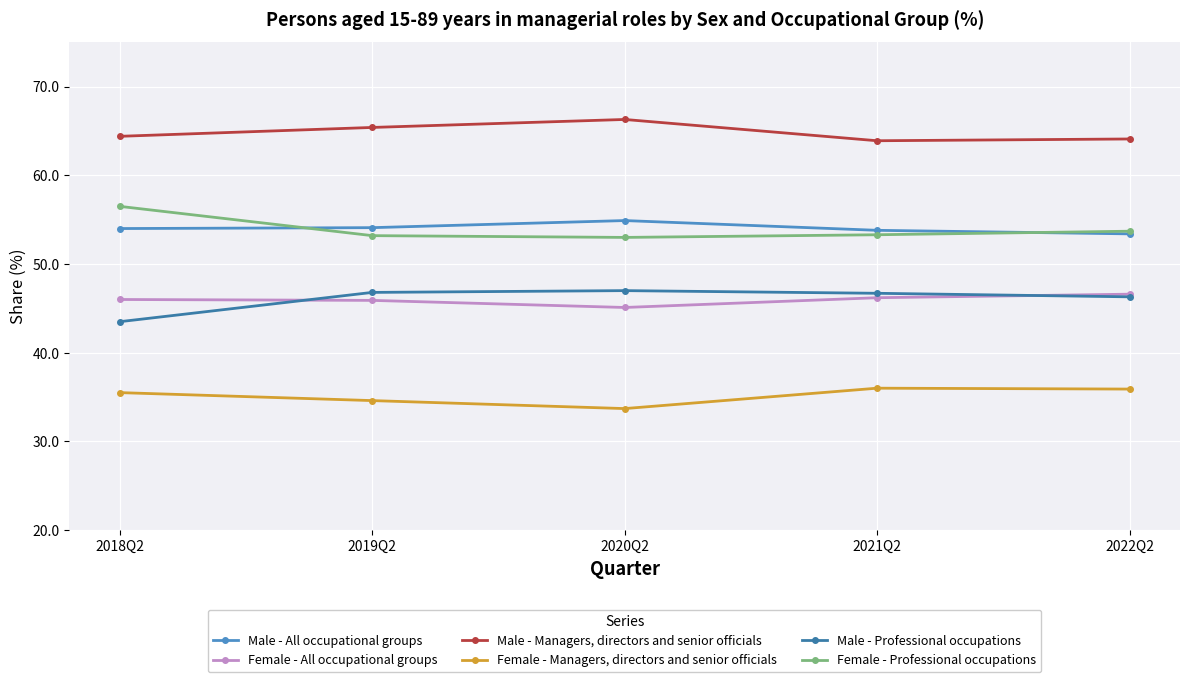

Is it true that Male - All occupational groups equals 53.8 at 2021Q2?

True